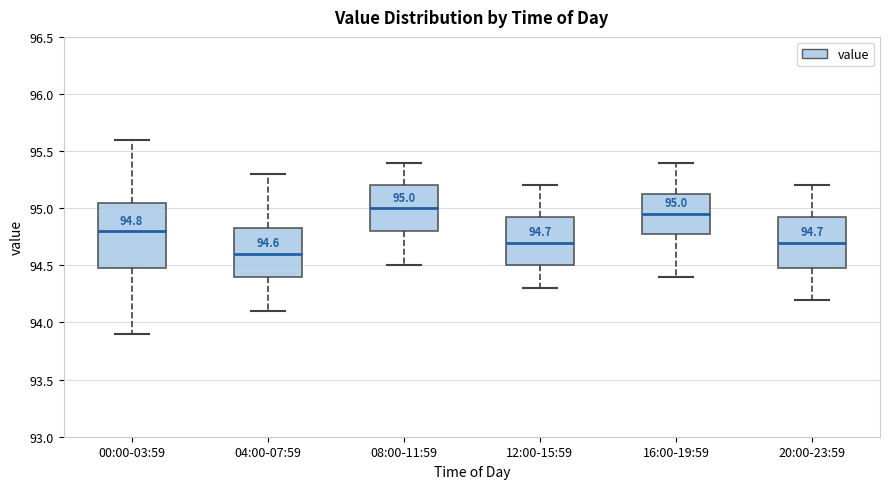

Which box has the lowest median line?

04:00-07:59